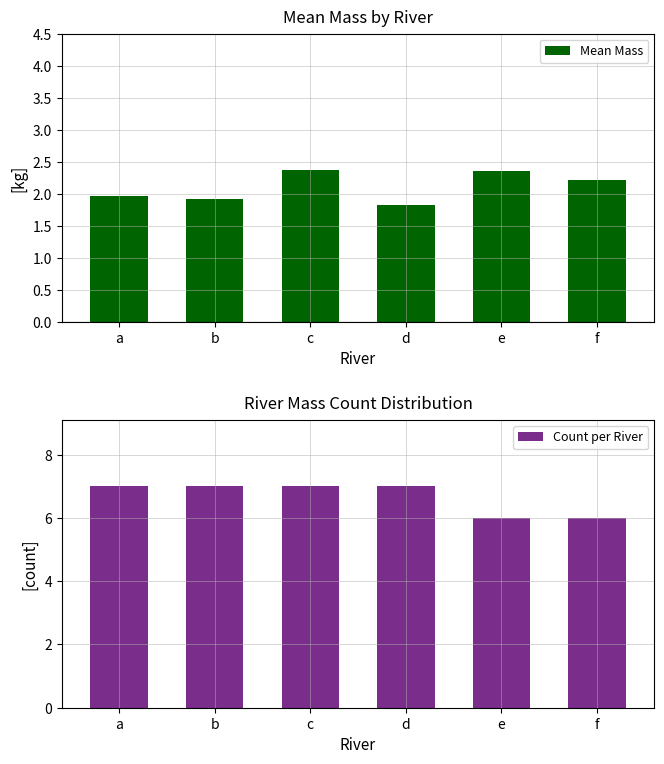

How many series are shown in this chart?

2